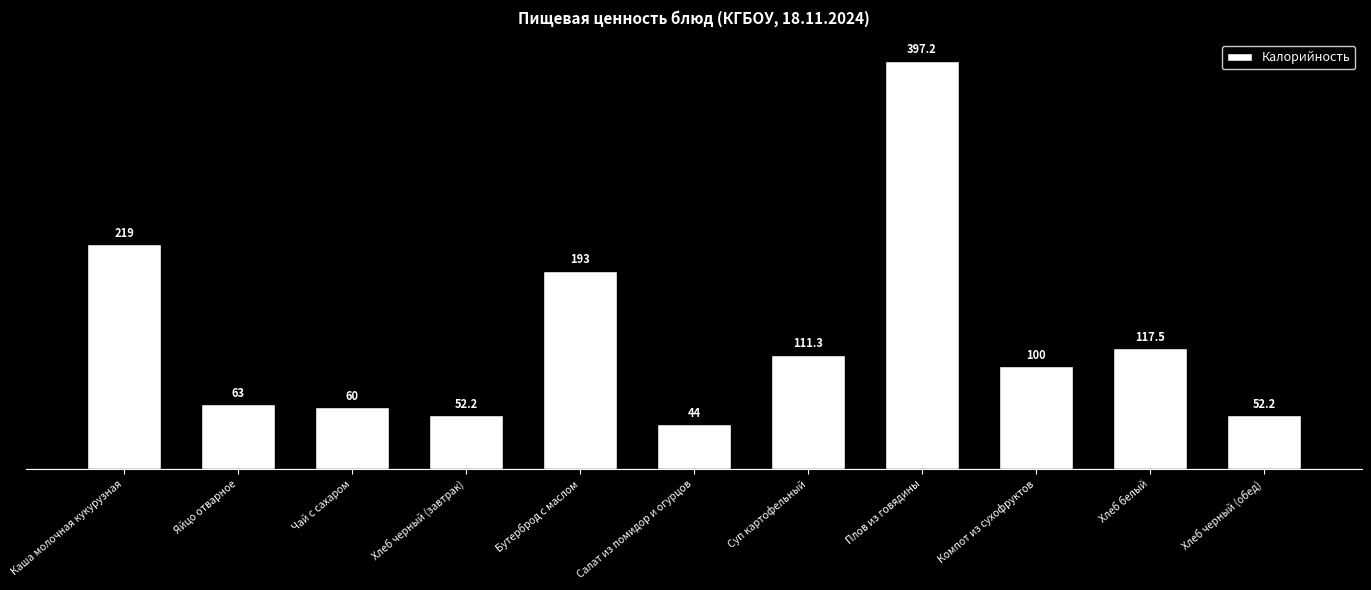

What is the change in value from Хлеб черный (завтрак) to Суп картофельный?

+59.1